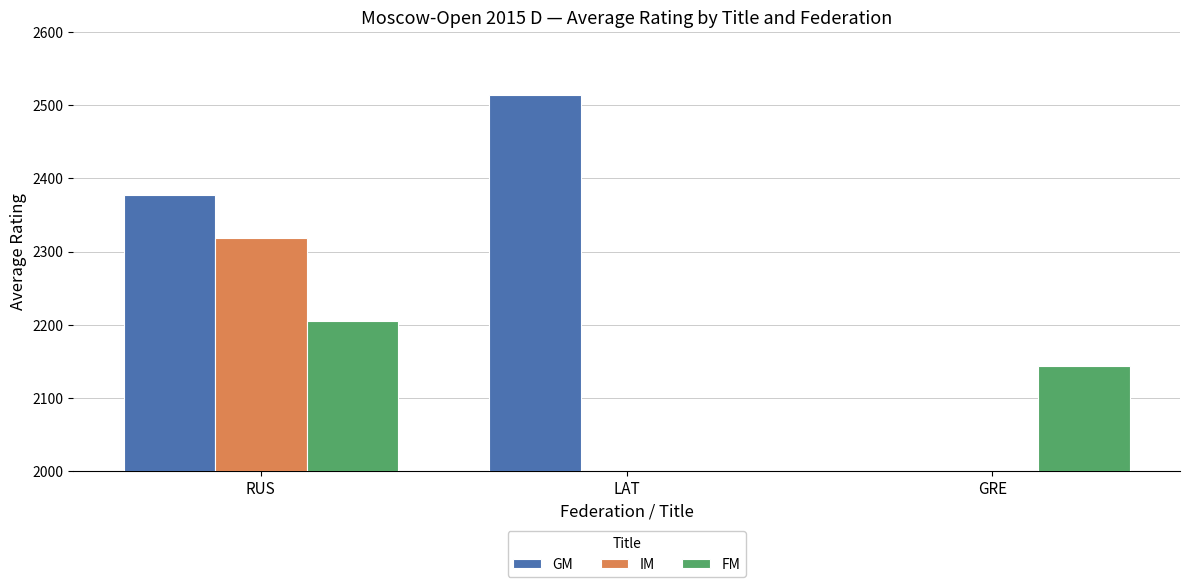

What is the value of the GM bar at the 2nd from the left?

2514.0